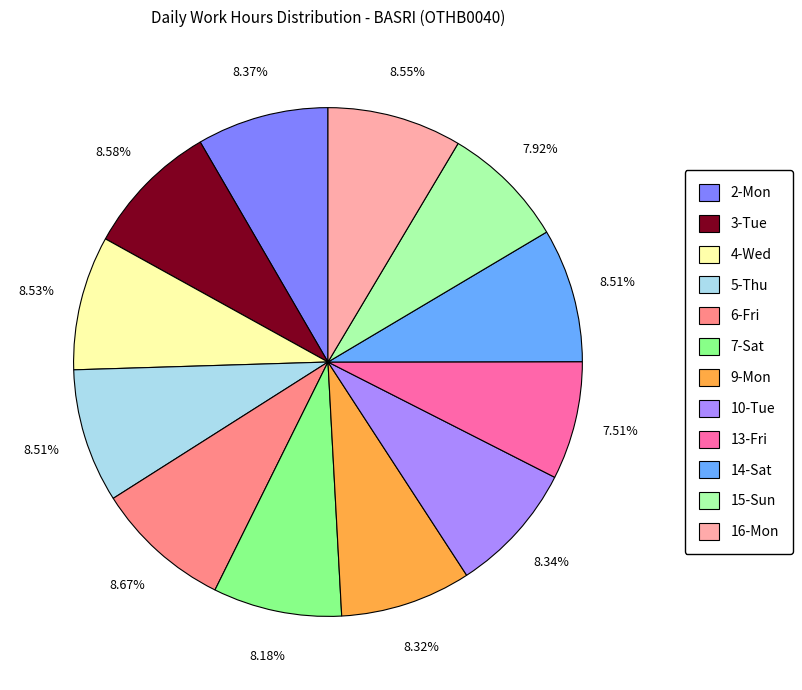

To the nearest percent, what percentage of the pie is 15-Sun?

8%